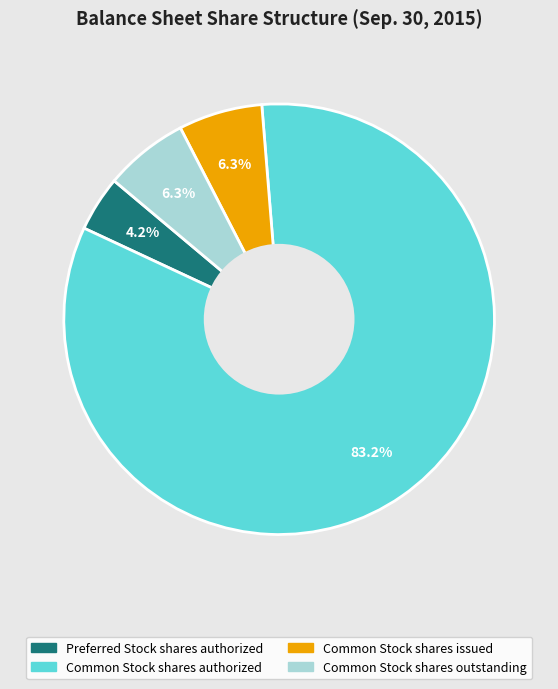

How many slices are in this pie chart?

4